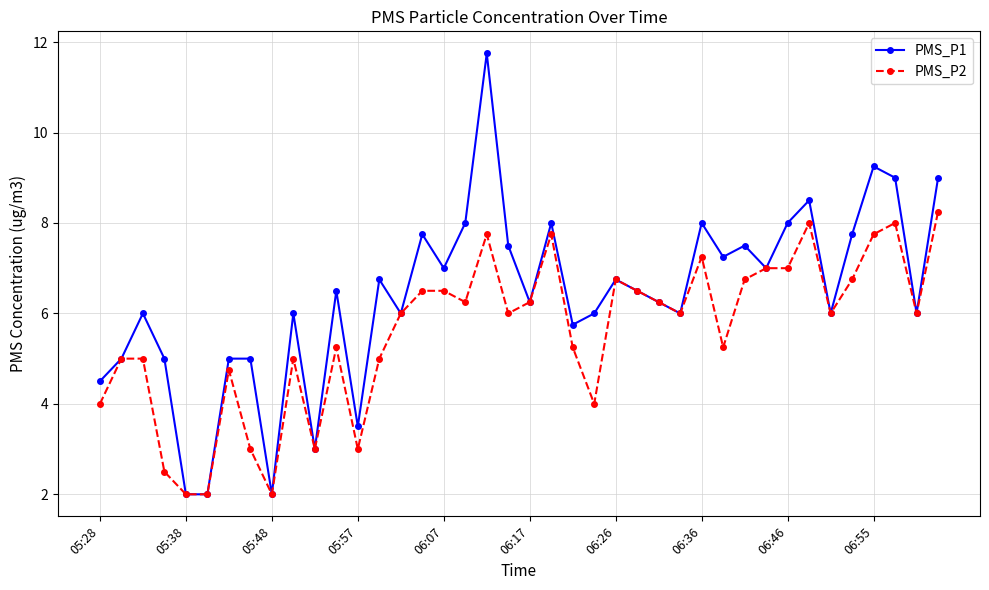

True or false: PMS_P1 has more than 0 points higher than both neighbors.

True